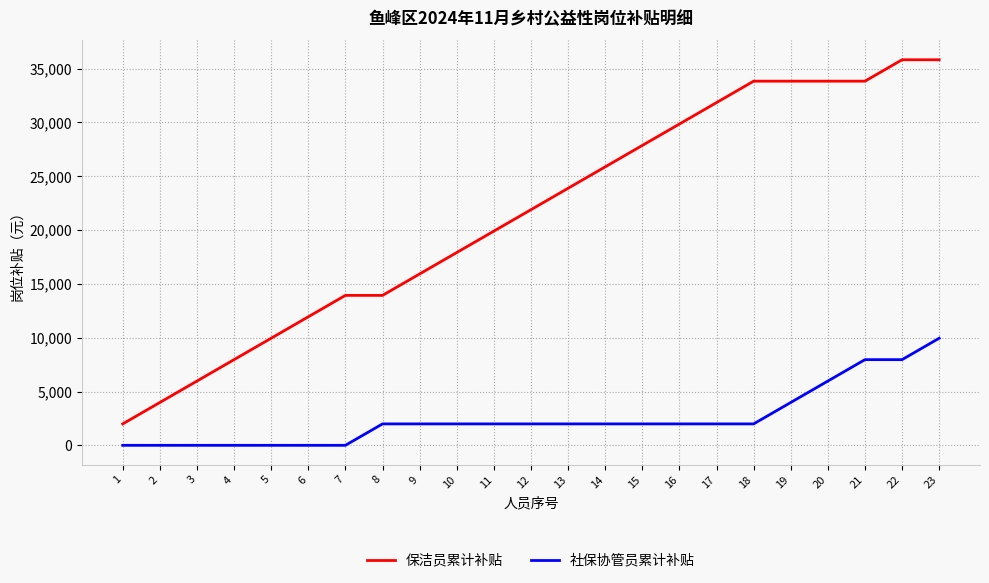

The value of 社保协管员累计补贴 at 10 is 1990. True or false?

True